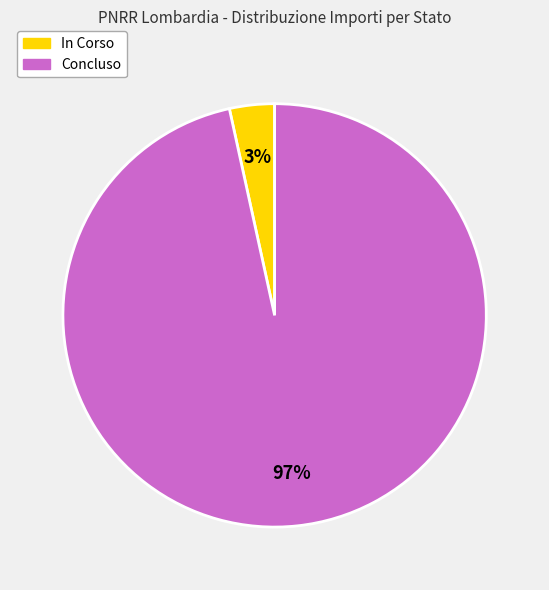

Count the number of slices in the pie.

2